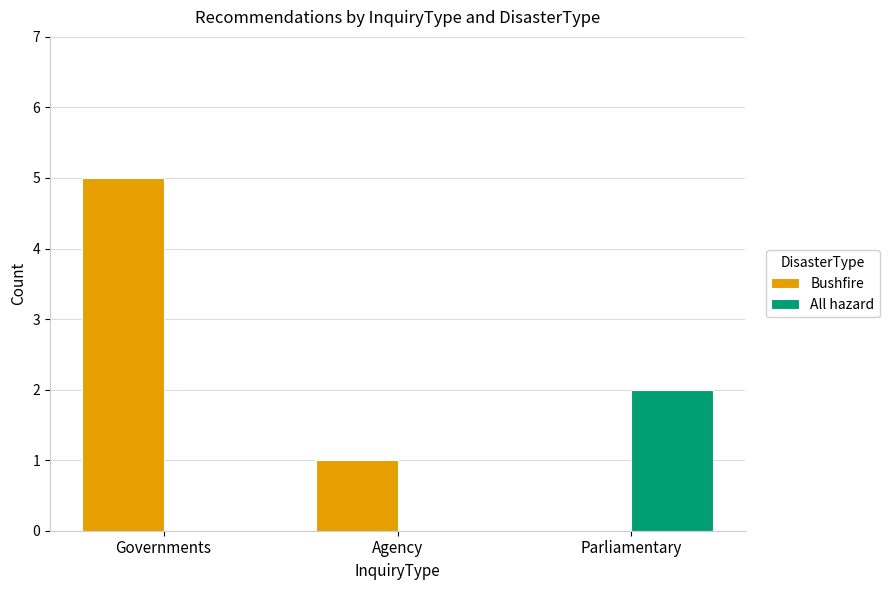

True or false: Bushfire has a value of 5 at Governments.

True